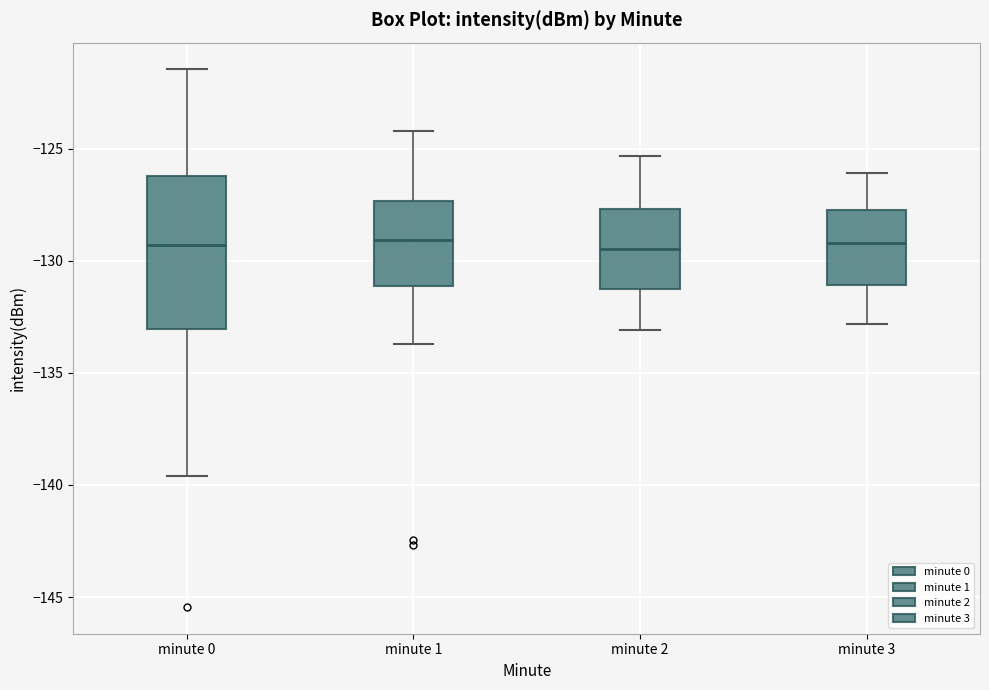

Which box is the tallest, from its lower edge to its upper edge?

minute 0